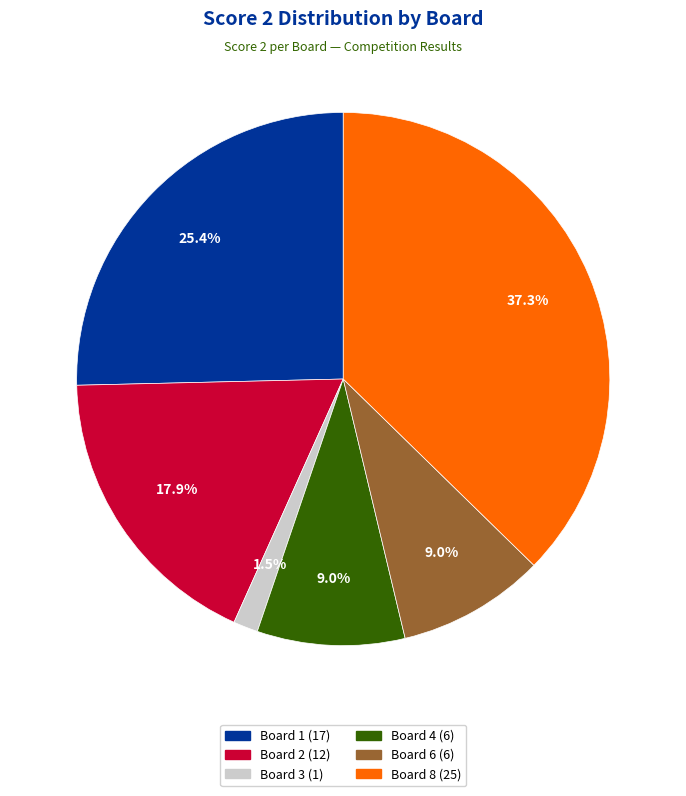

Is there a majority slice in this chart?

No